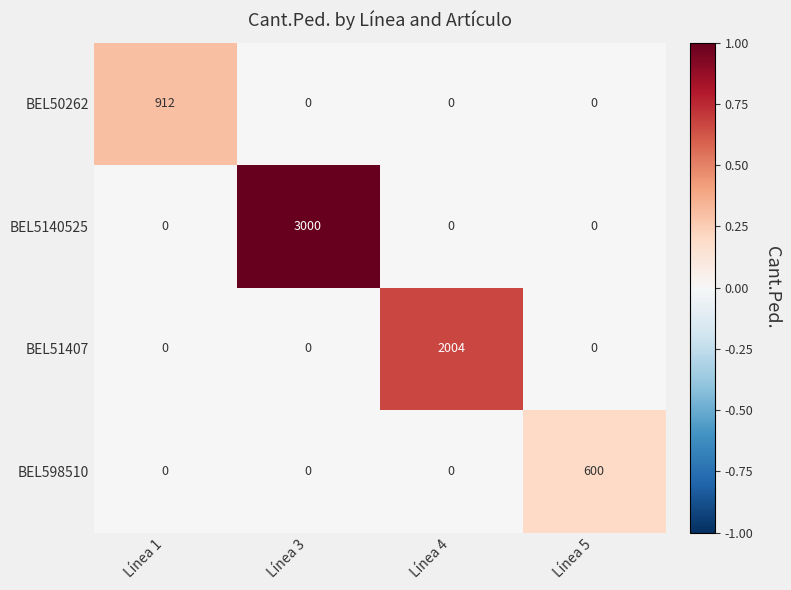

At which category does the chart reach its peak across all series?

Línea 3